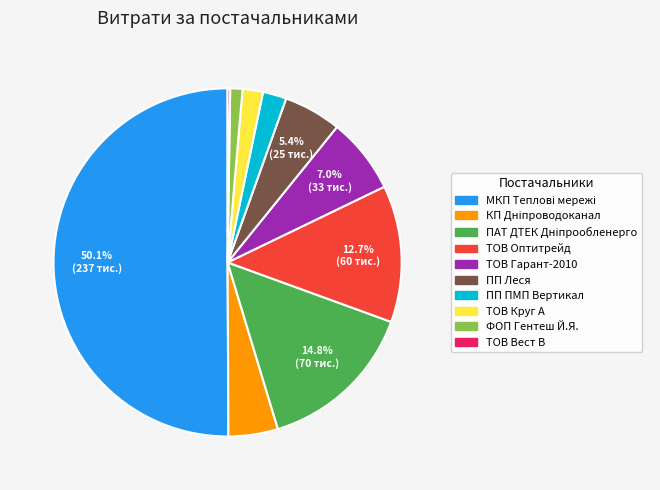

What percentage do ТОВ Оптитрейд and ТОВ Гарант-2010 together represent?

19.7%